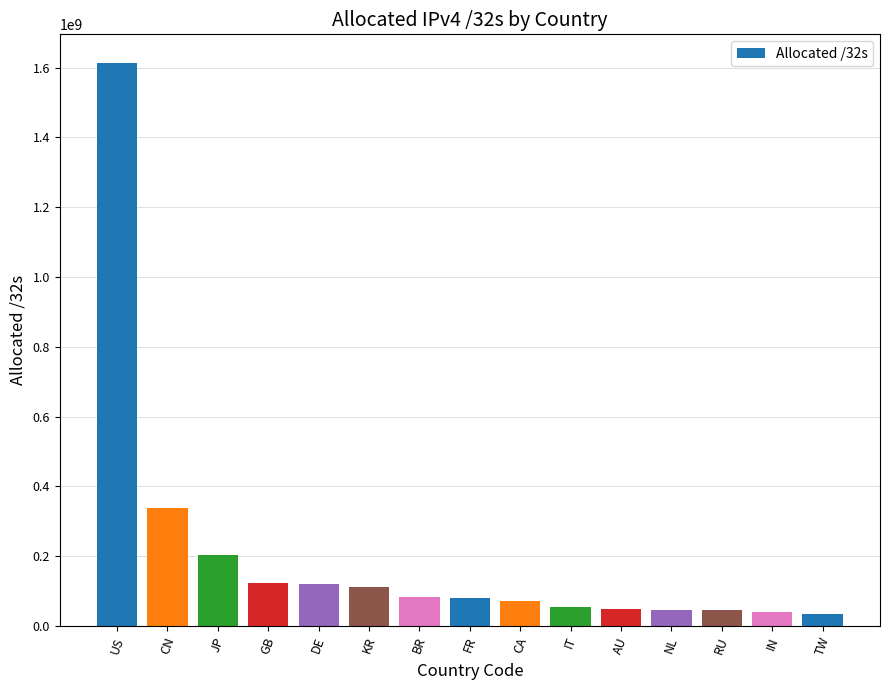

What is the sum of the values at JP and CA?

274469376